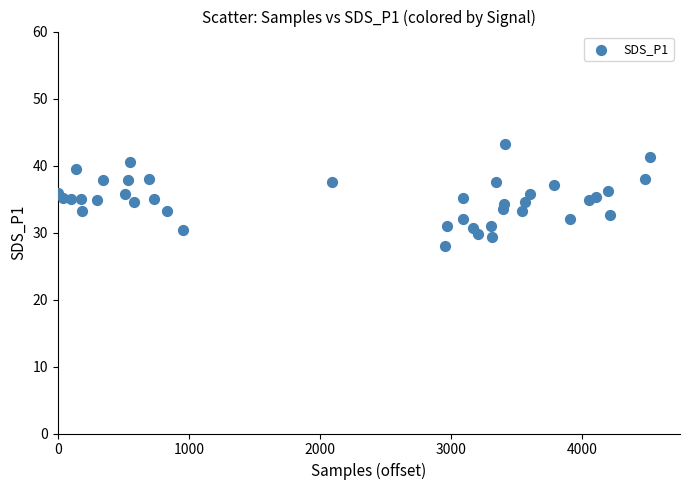

What is the range of Y values (max minus min)?

15.2